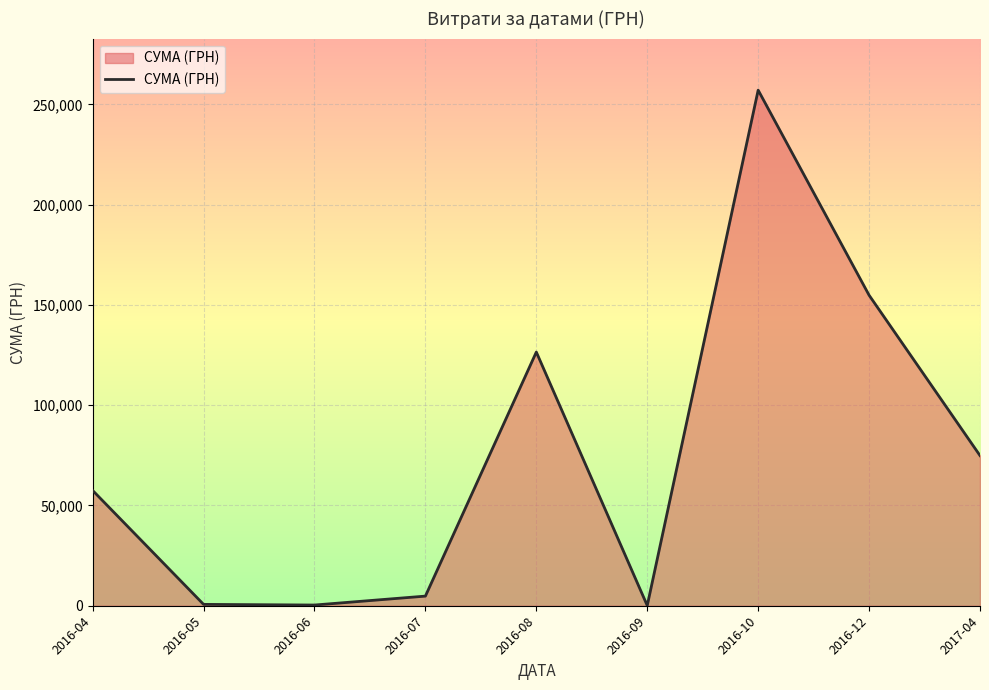

Approximately how many times larger is the value at 2016-12 compared to 2017-04?

2.1